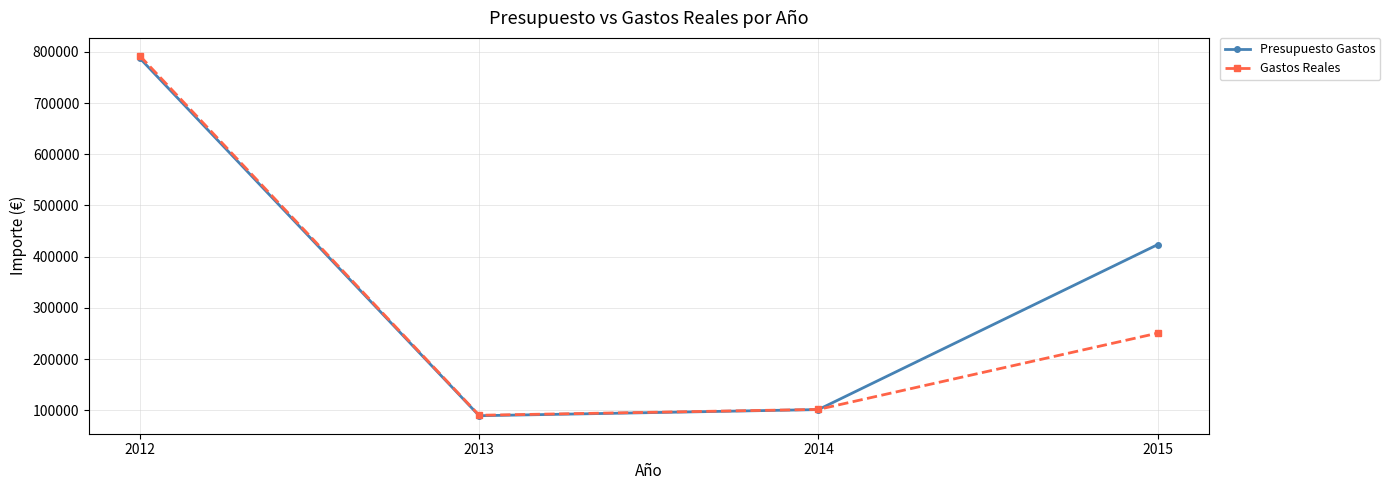

The Presupuesto Gastos series shows 248574.0 at 2015. True or false?

False